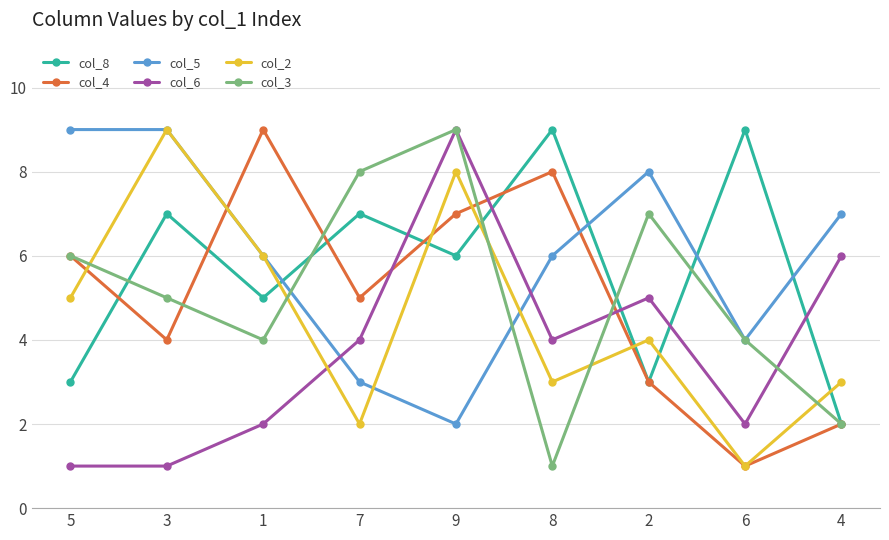

What is the label of the 7th point from the right?

1